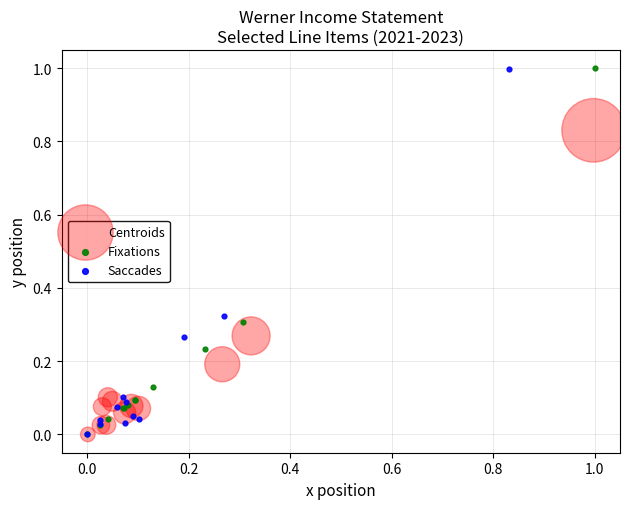

Which series has the widest spread of Y values?

Fixations